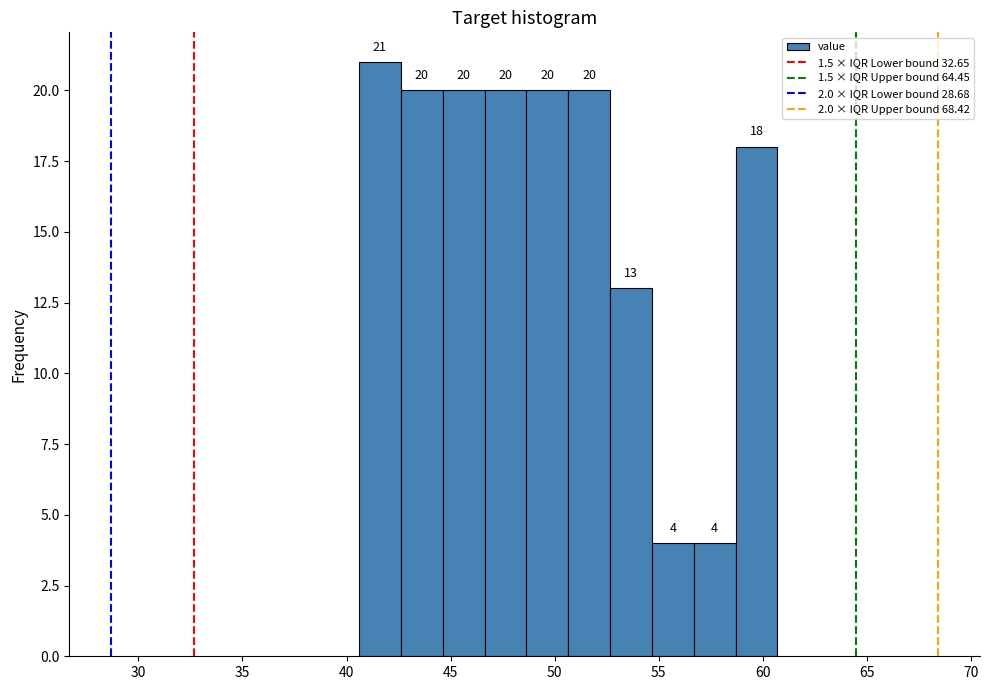

Reading left to right, list every bar in this chart as the range it spans on the x-axis followed by its height. The bar edges are not printed on the chart, so give them approximately, as read against the axis.

40.5 to 42.5: 21
42.5 to 44.5: 20
44.5 to 46.5: 20
46.5 to 48.5: 20
48.5 to 50.5: 20
50.5 to 52.5: 20
52.5 to 54.5: 13
54.5 to 56.5: 4
56.5 to 58.5: 4
58.5 to 60.5: 18